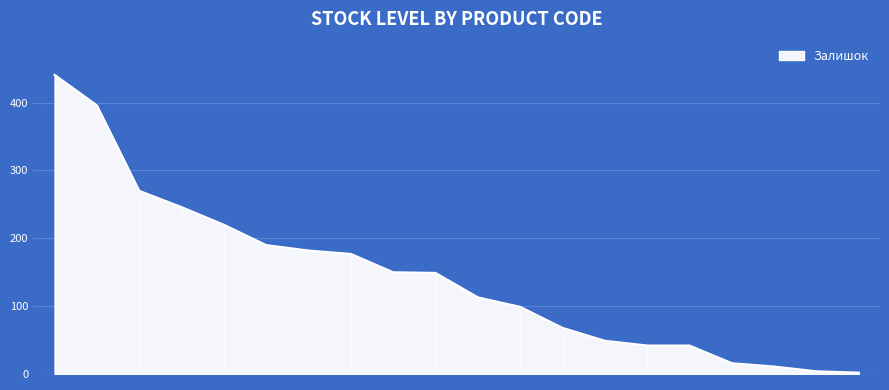

Rank the categories by value from lowest to highest.

11352184, 24221043, 248922198, 24221099, 280761652, 280760486, 11352151, 11352182, 280762039, 280761644, 280761052, 280760923, 280761055, 280761219, 280761054, 280761650, 280761857, 280761056, 280761030, 280761651